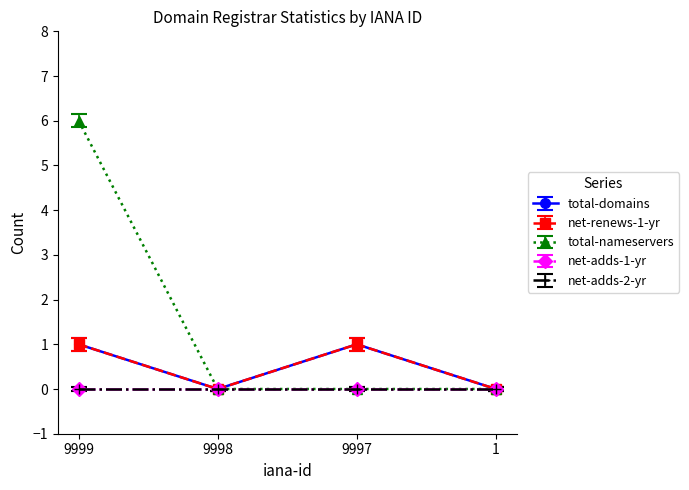

Does the chart have visible grid lines?

No